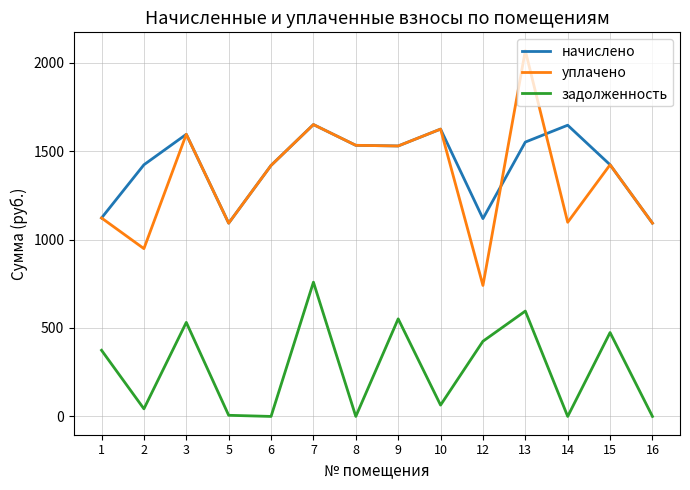

How many interior local valleys does the уплачено series have?

5